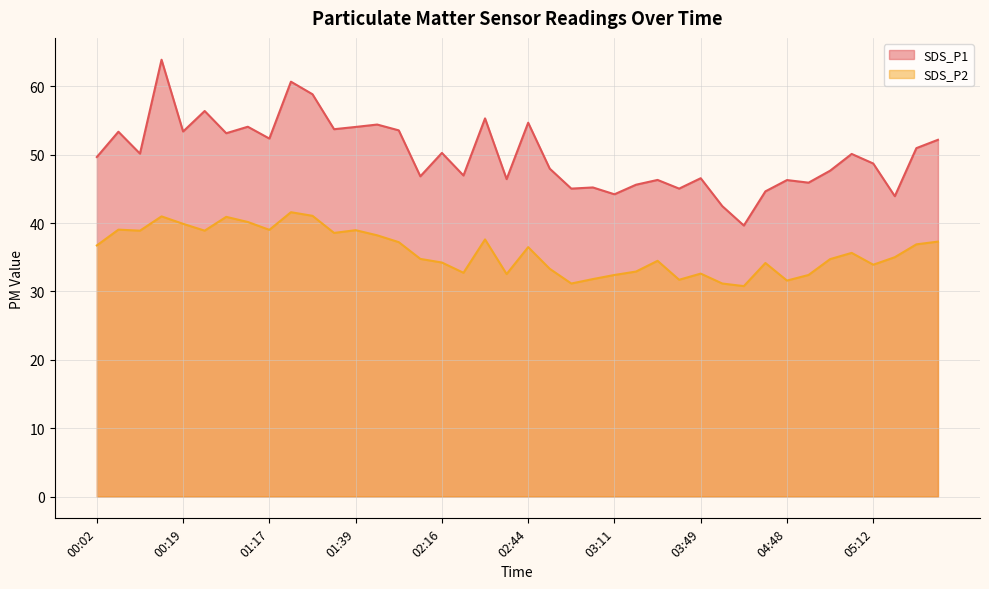

True or false: SDS_P1 has a value of 46.8 at 02:13.

True